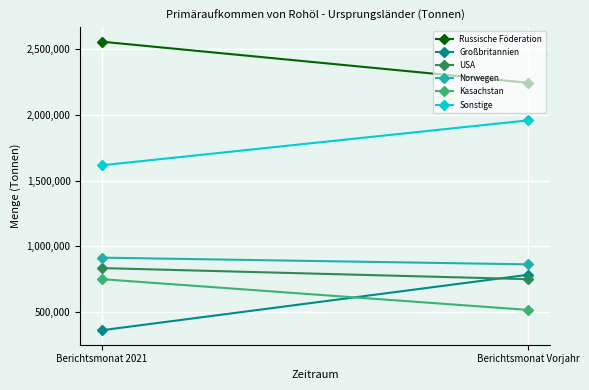

Which label corresponds to the largest value in the chart?

Berichtsmonat 2021